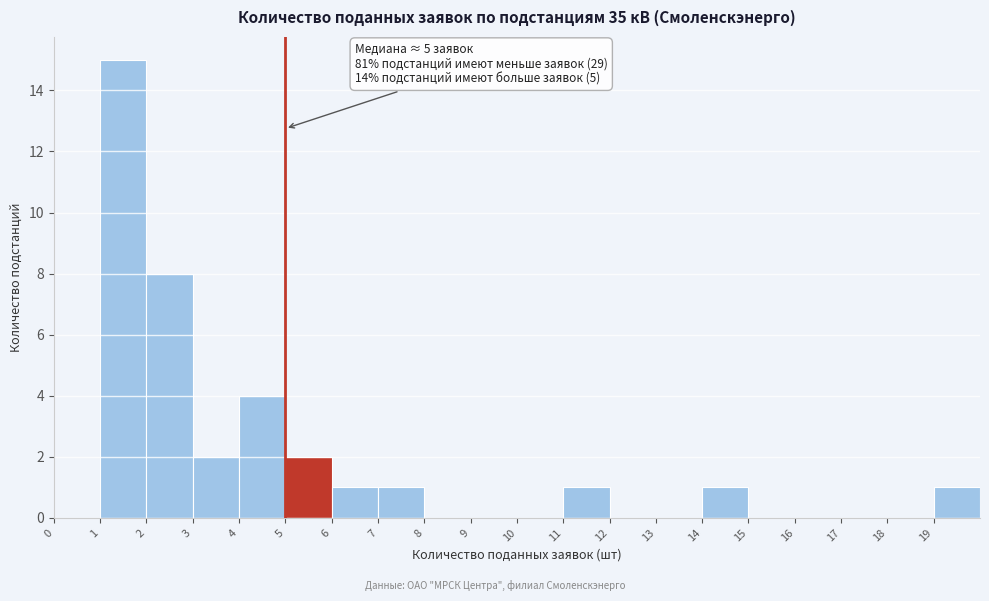

Over which range of the x-axis is the bar tallest?

1 to 2